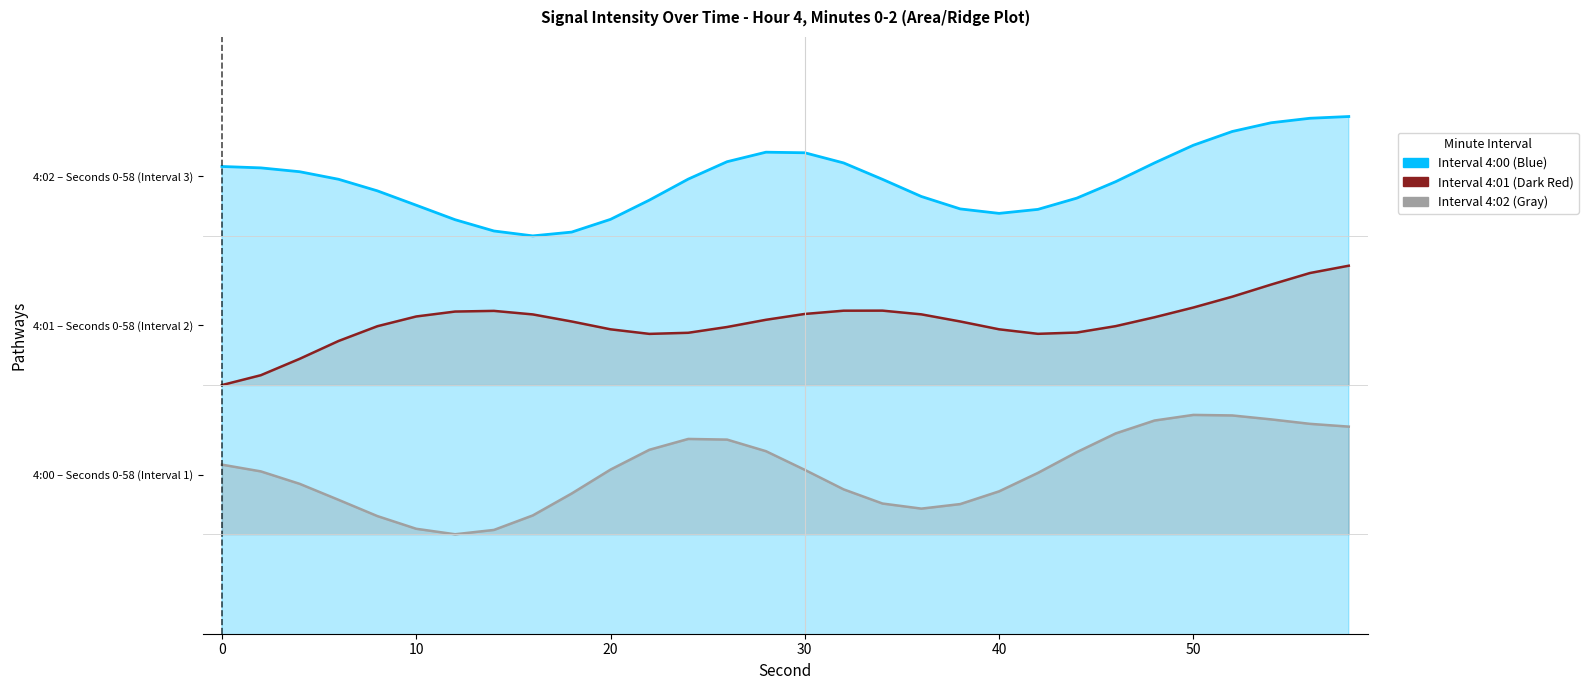

What is the difference between the second highest and minimum values in the 4:01 (Immune disease) series?

11.3